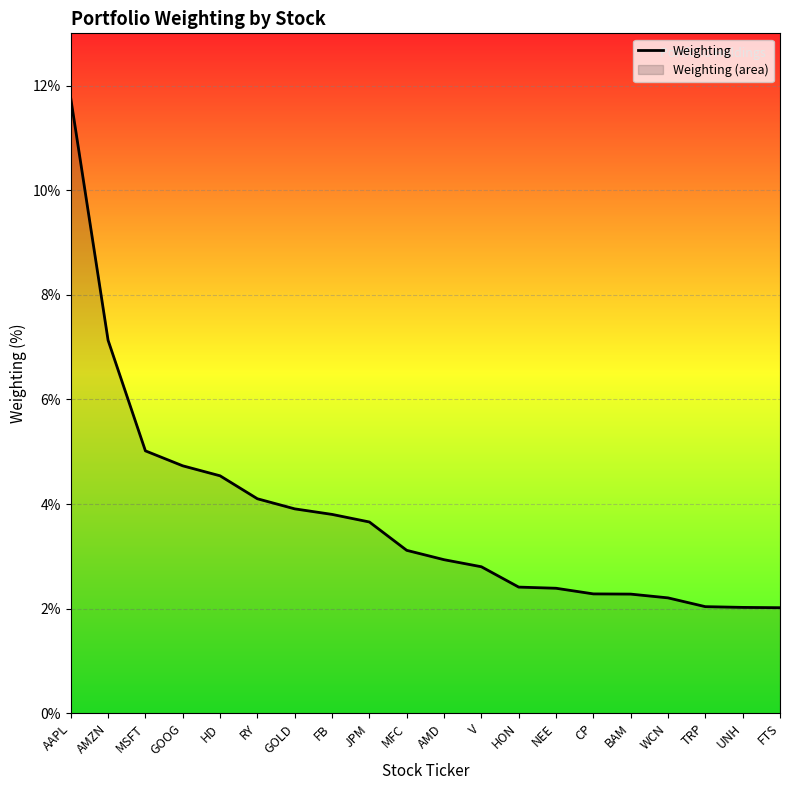

Between MSFT and V, which is larger?

MSFT